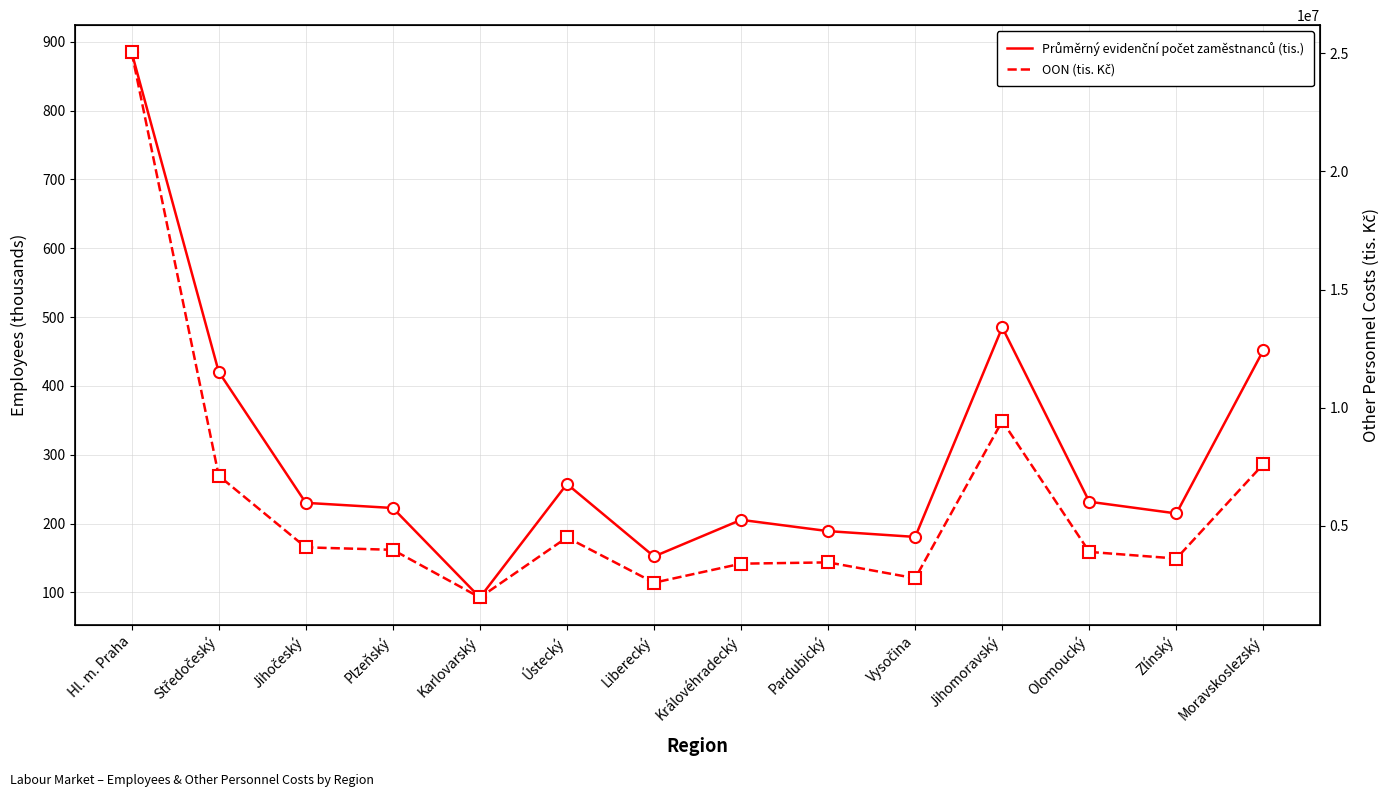

Reading right to left, extract all data points from this chart.

Průměrný evidenční počet zaměstnanců (tis.): 451.9	214.7	231.7	485.0	180.6	189.0	205.4	152.2	257.5	92.6	222.6	230.1	420.4	884.4
OON (tis. Kč): 7609723.0	3608973.0	3889410.0	9430747.0	2774837.0	3446119.0	3391328.0	2586015.0	4502087.0	1959167.0	3978124.0	4082417.0	7114518.0	25041364.0